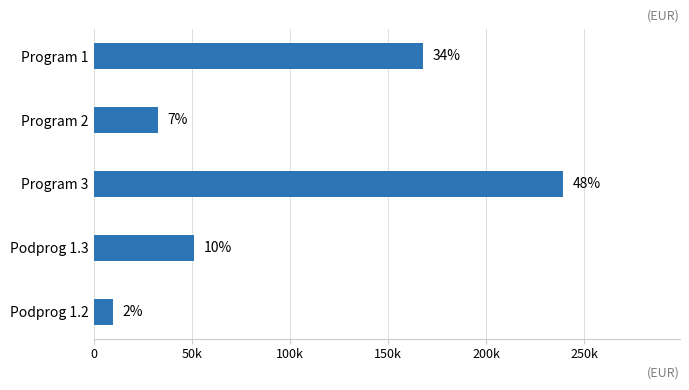

Are the bars horizontal?

Yes